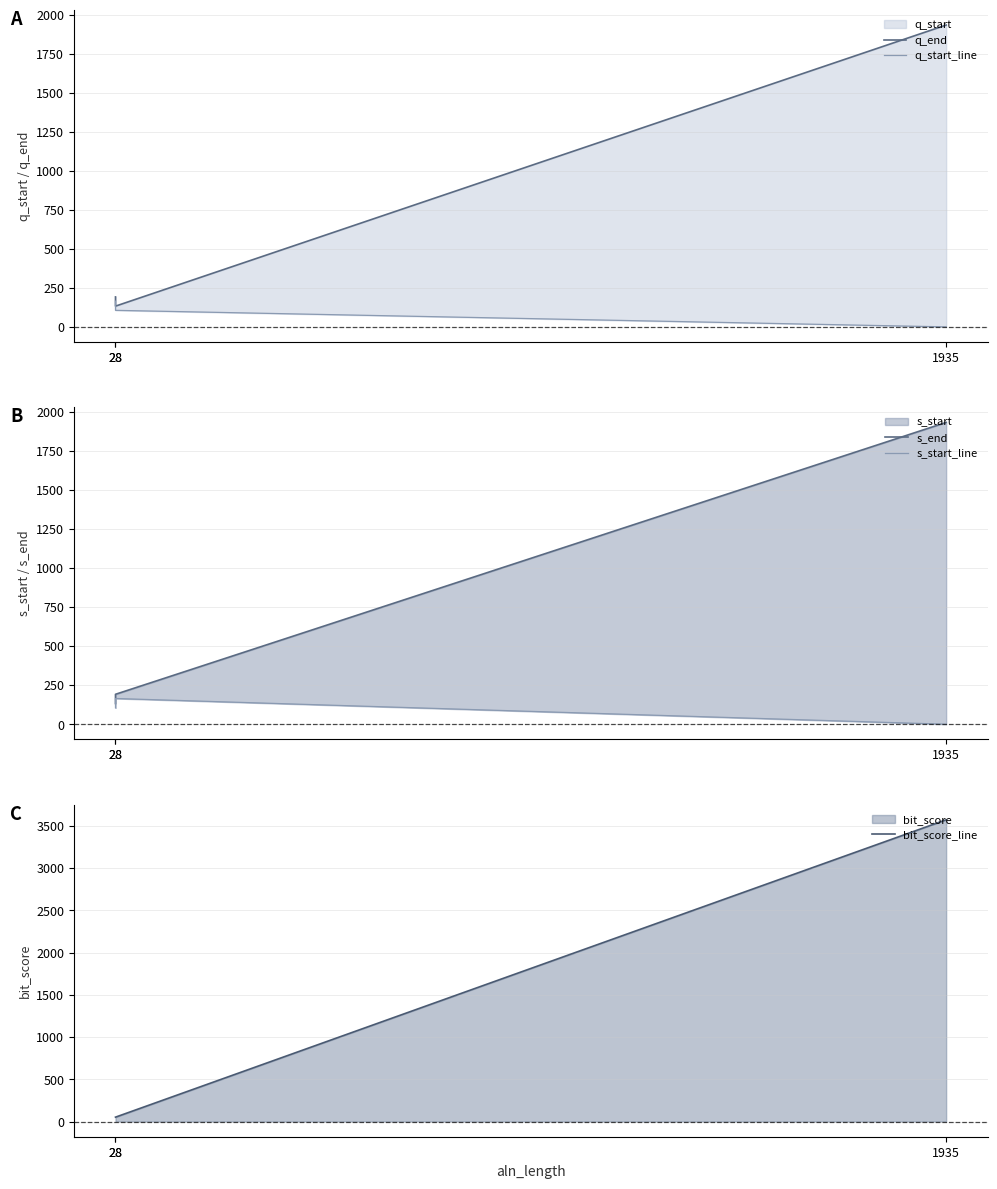

What is the minimum value shown in the chart?

1